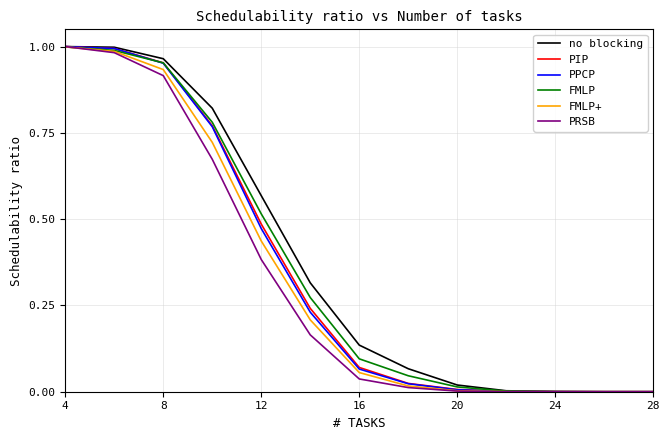

Count the number of data series in this chart.

6